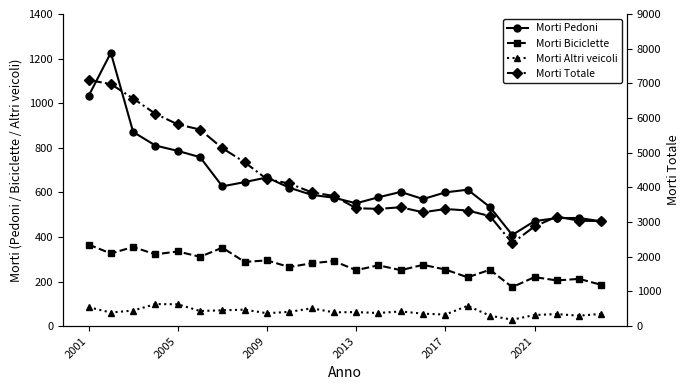

How many values in the Morti Pedoni series exceed 602?

11